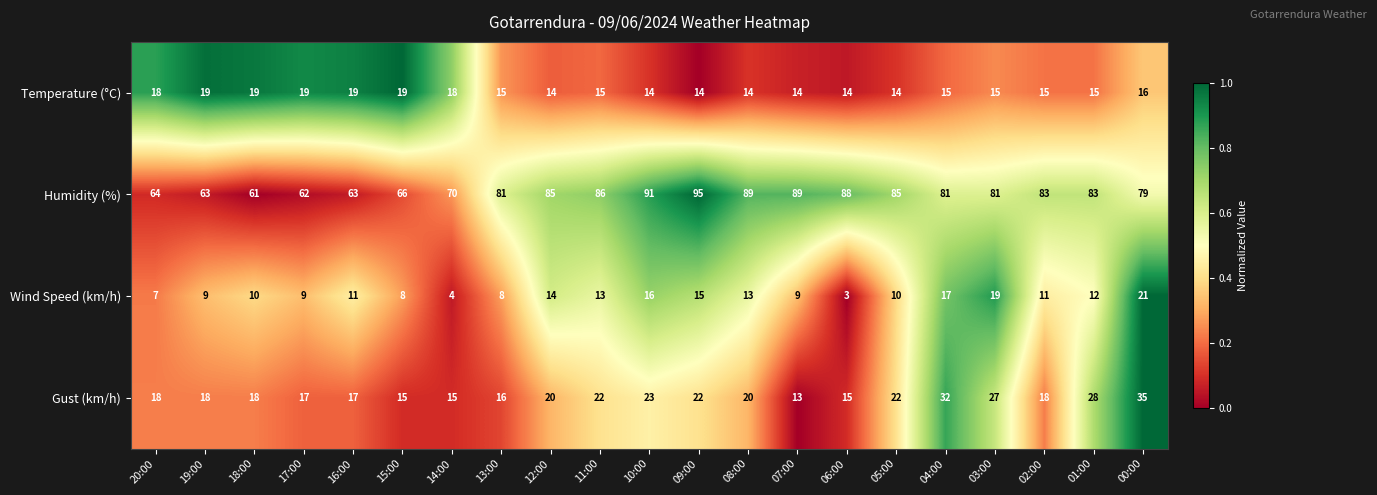

The Humidity (%) series shows 118 at 01:00. True or false?

False